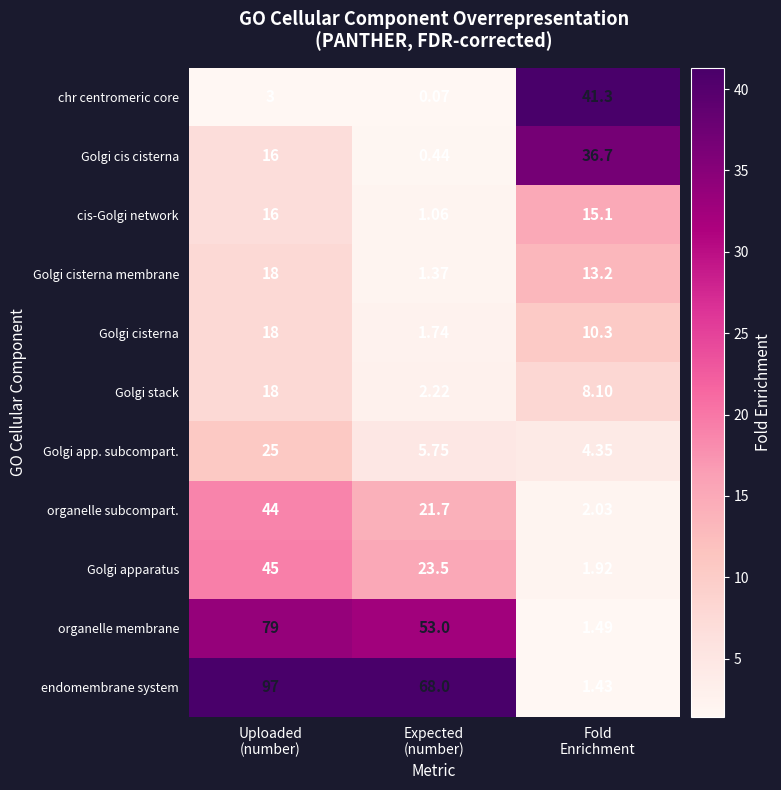

Which series has the largest total across all categories?

endomembrane system